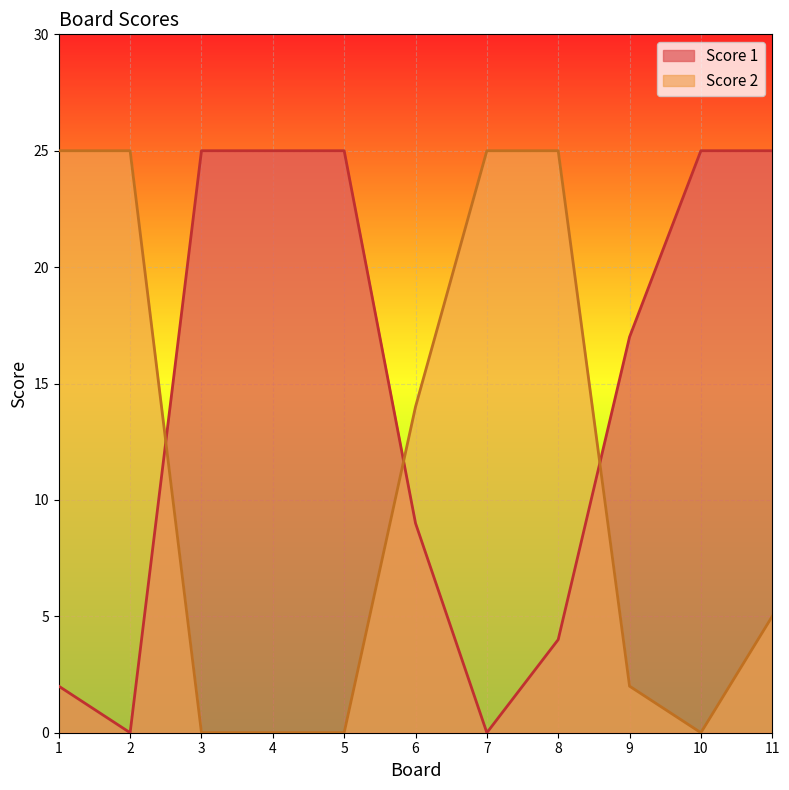

At which category does Score 1 reach its first local valley?

2